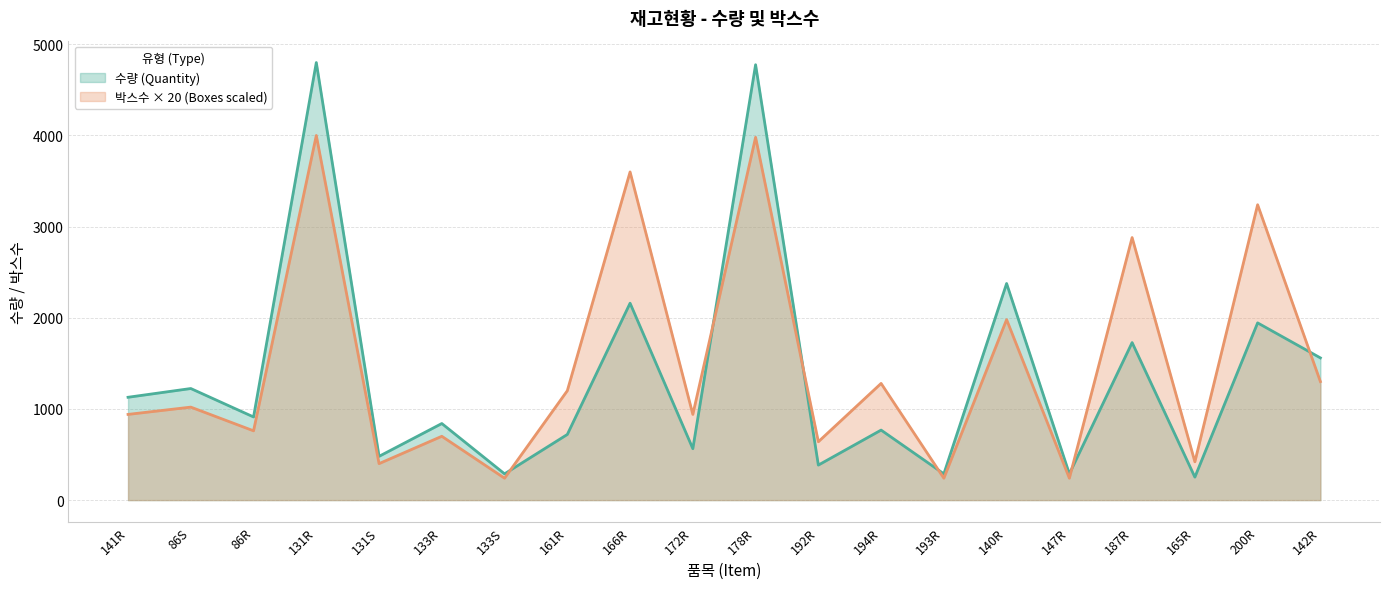

What is the label of the 7th point from the right?

193R